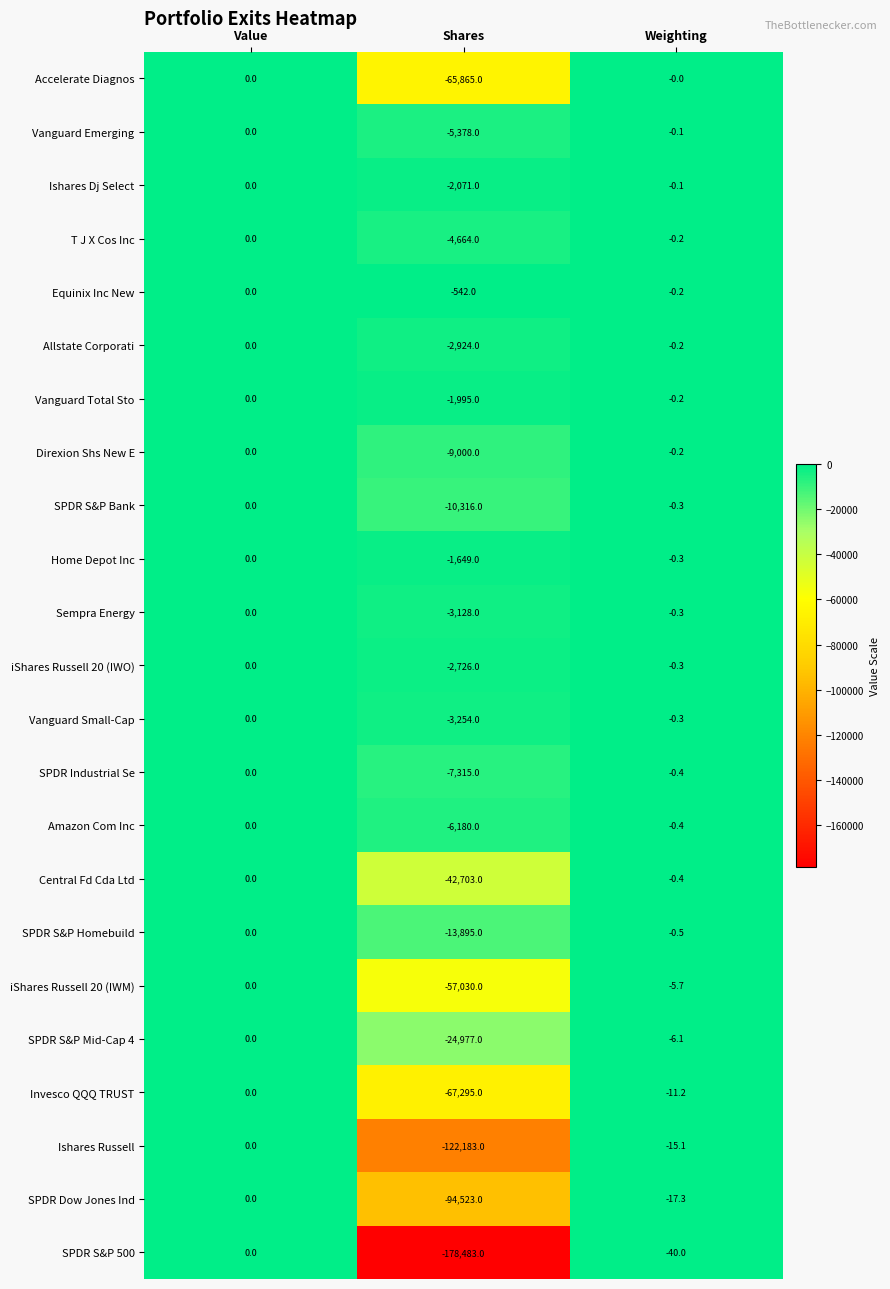

The value of Amazon Com Inc at Weighting is -0.4. True or false?

True